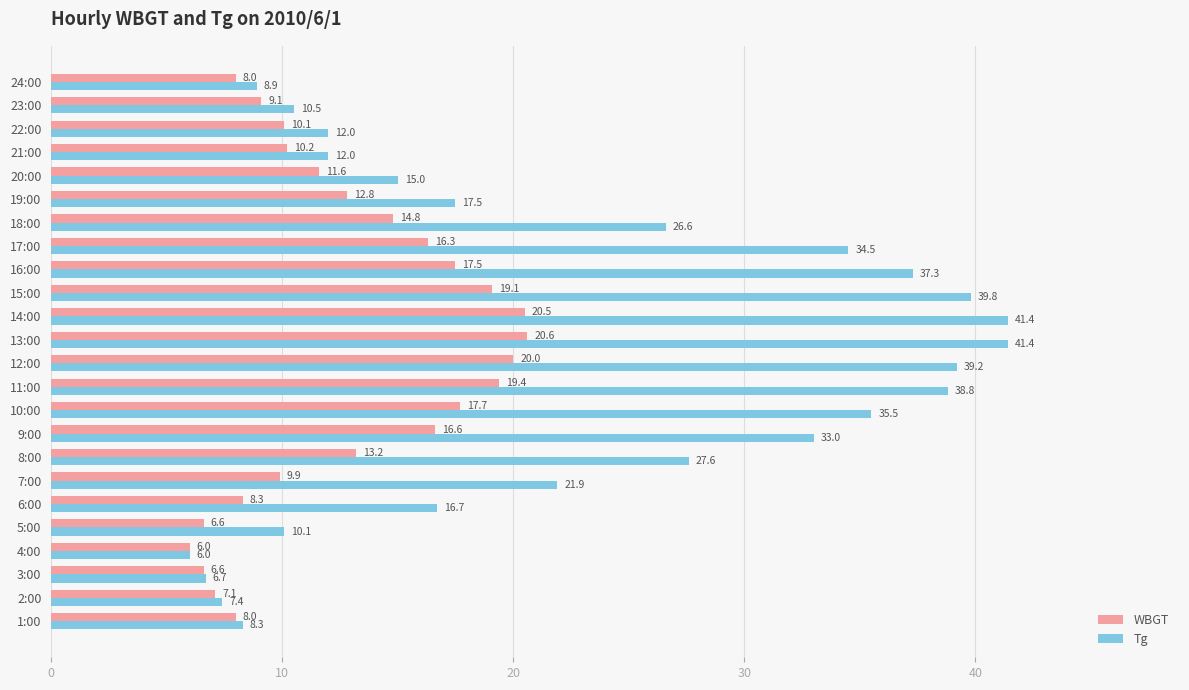

At which label does Tg reach its minimum?

4:00